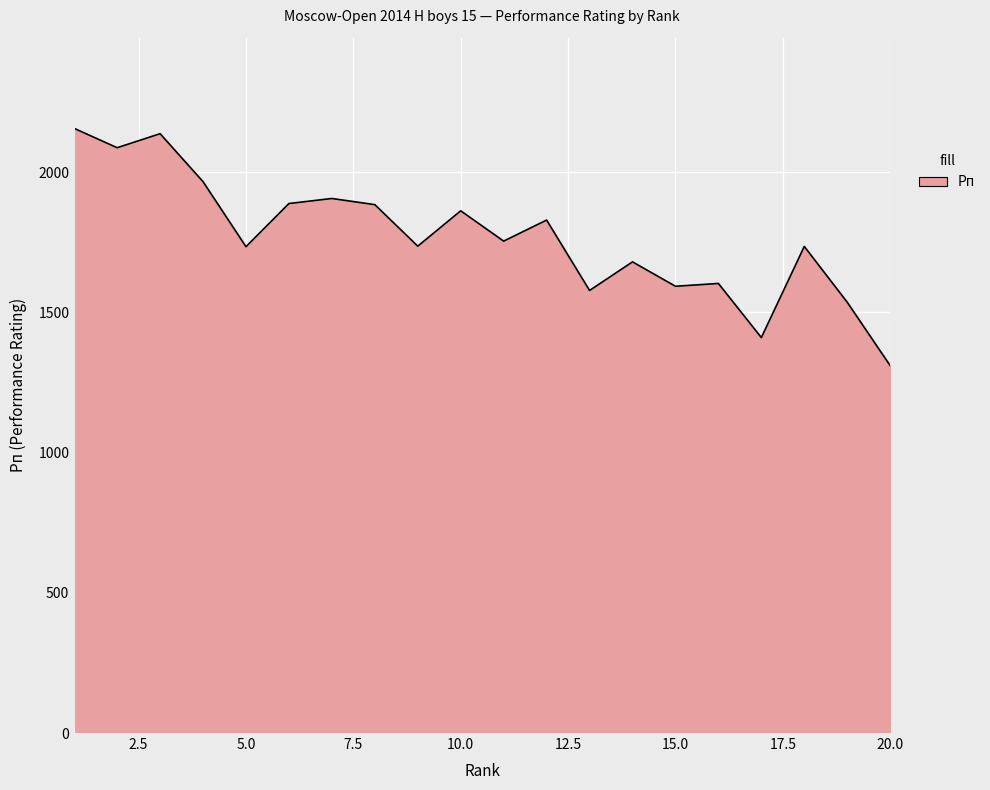

What is the difference between the maximum and minimum values?

846